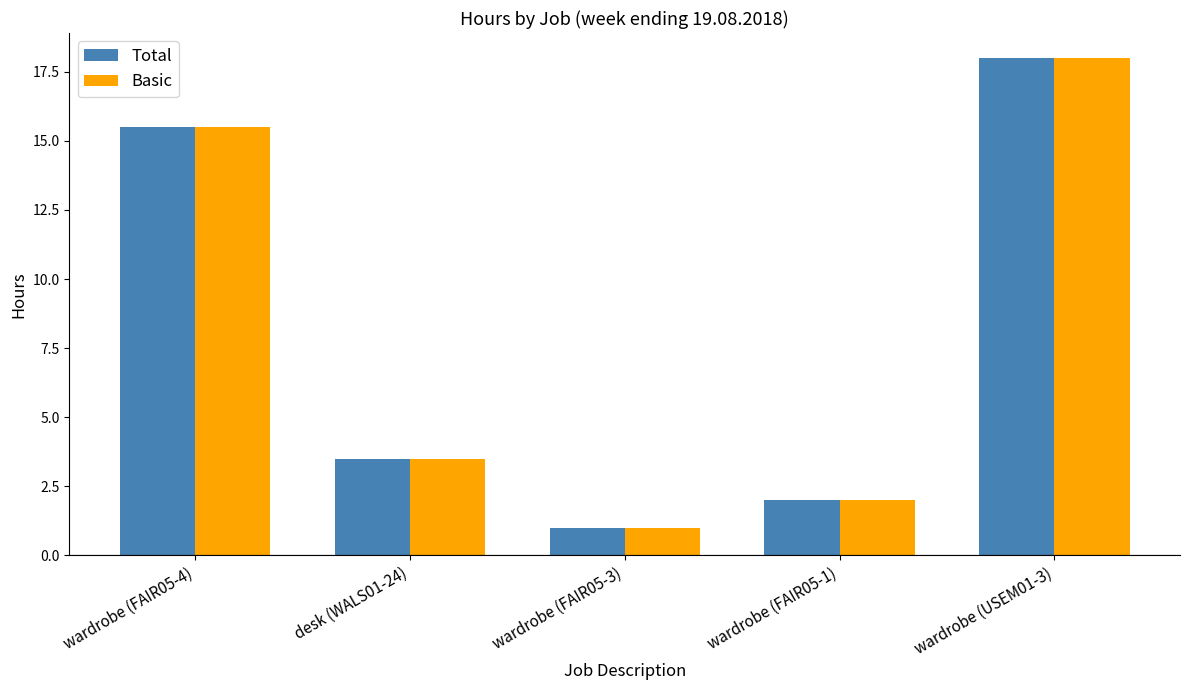

What is the value of the Basic bar at the 2nd from the left?

3.5